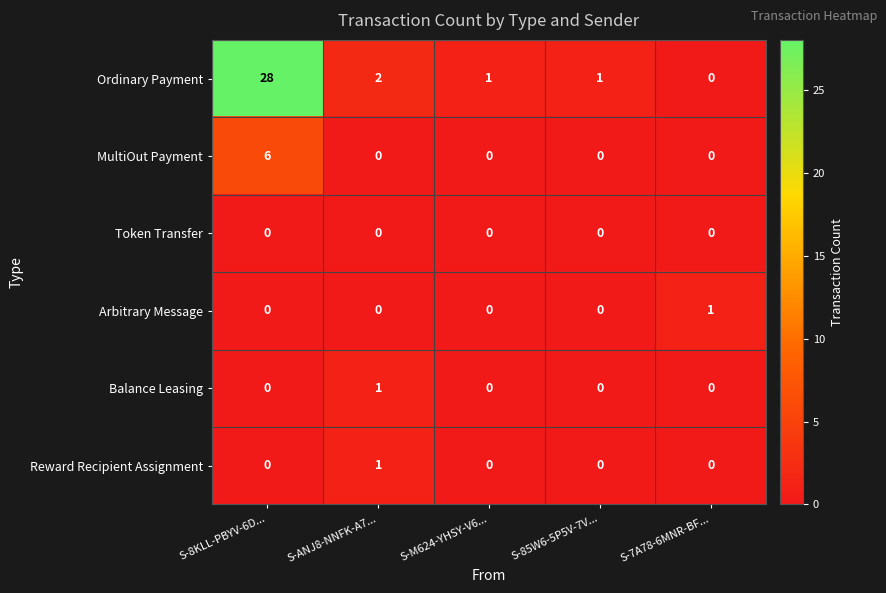

Reading left to right, what are all the values shown in this chart?

Ordinary Payment: S-8KLL-PBYV-6D...=28	S-ANJ8-NNFK-A7...=2	S-M624-YHSY-V6...=1	S-85W6-5P5V-7V...=1	S-7A78-6MNR-BF...=0
MultiOut Payment: S-8KLL-PBYV-6D...=6	S-ANJ8-NNFK-A7...=0	S-M624-YHSY-V6...=0	S-85W6-5P5V-7V...=0	S-7A78-6MNR-BF...=0
Token Transfer: S-8KLL-PBYV-6D...=0	S-ANJ8-NNFK-A7...=0	S-M624-YHSY-V6...=0	S-85W6-5P5V-7V...=0	S-7A78-6MNR-BF...=0
Arbitrary Message: S-8KLL-PBYV-6D...=0	S-ANJ8-NNFK-A7...=0	S-M624-YHSY-V6...=0	S-85W6-5P5V-7V...=0	S-7A78-6MNR-BF...=1
Balance Leasing: S-8KLL-PBYV-6D...=0	S-ANJ8-NNFK-A7...=1	S-M624-YHSY-V6...=0	S-85W6-5P5V-7V...=0	S-7A78-6MNR-BF...=0
Reward Recipient Assignment: S-8KLL-PBYV-6D...=0	S-ANJ8-NNFK-A7...=1	S-M624-YHSY-V6...=0	S-85W6-5P5V-7V...=0	S-7A78-6MNR-BF...=0